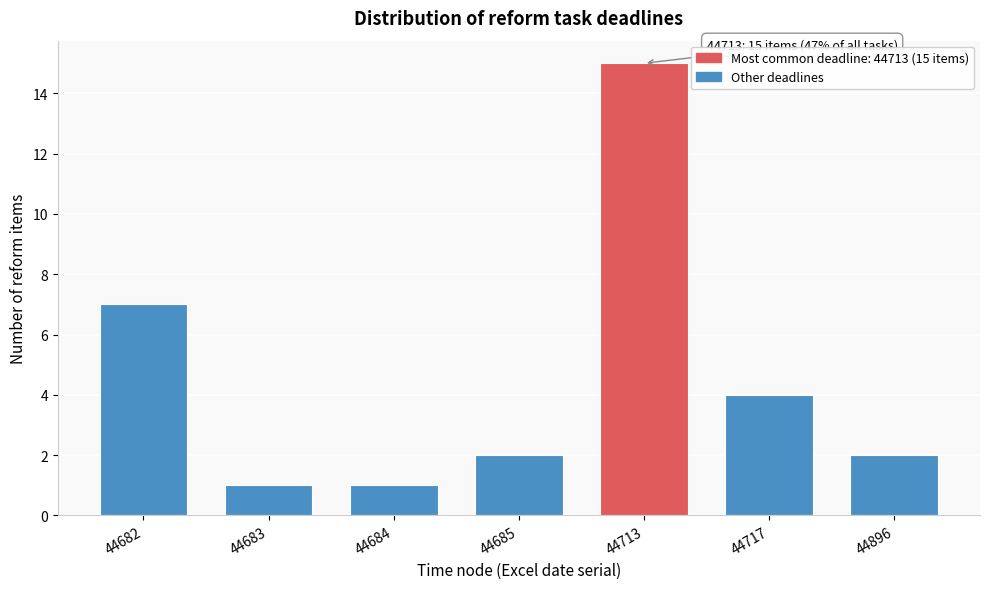

Reading left to right, extract all data points from this chart.

7	1	1	2	15	4	2